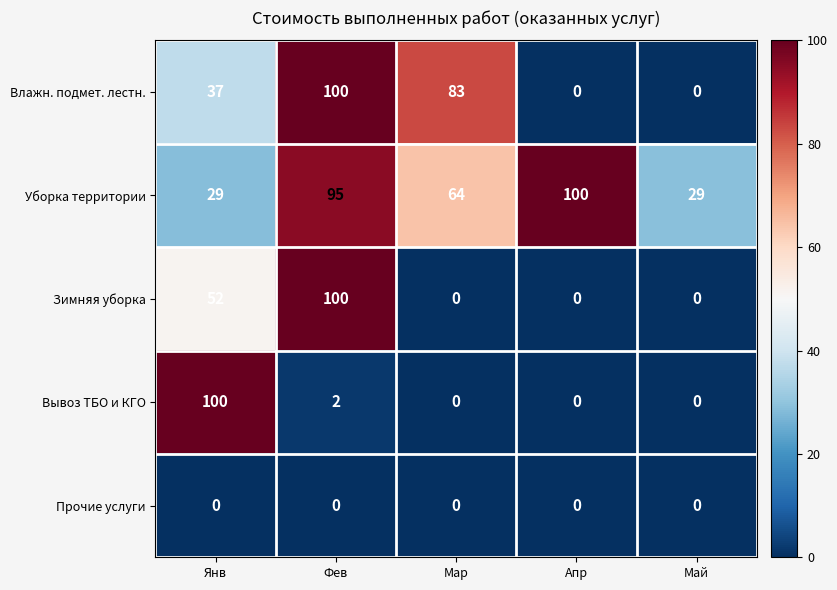

Is it true that Уборка территории equals 40 at Май?

False